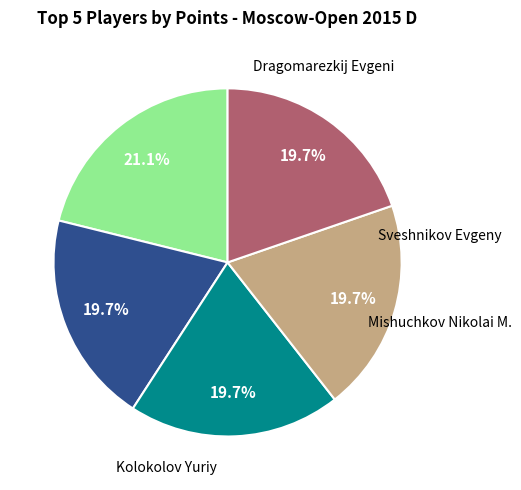

How many slices are in this pie chart?

5